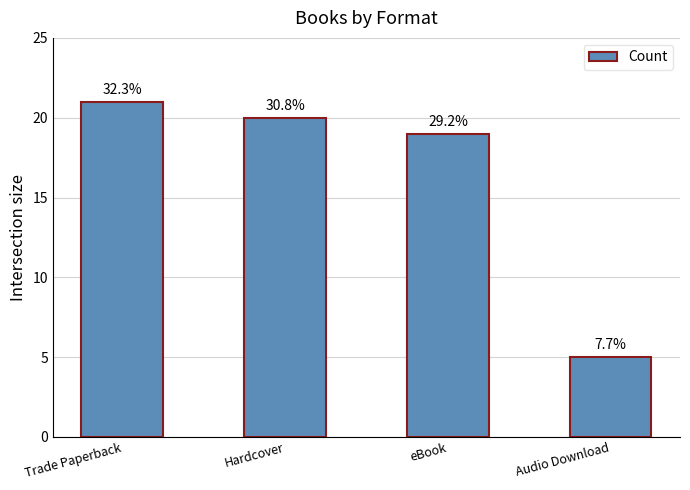

The chart shows a value of 21 at Trade Paperback. True or false?

True